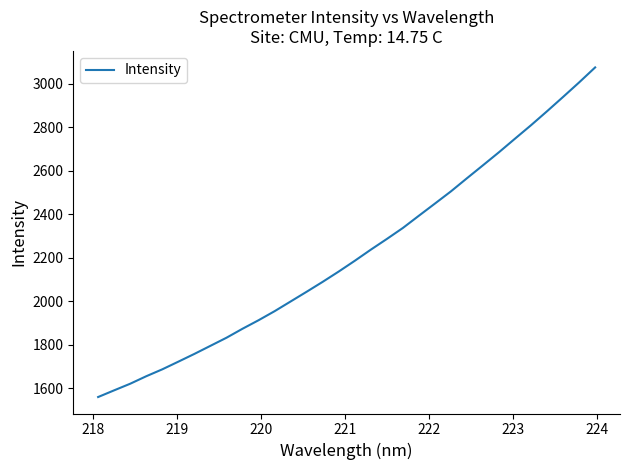

True or false: the data has more than 1 interior local peaks.

False